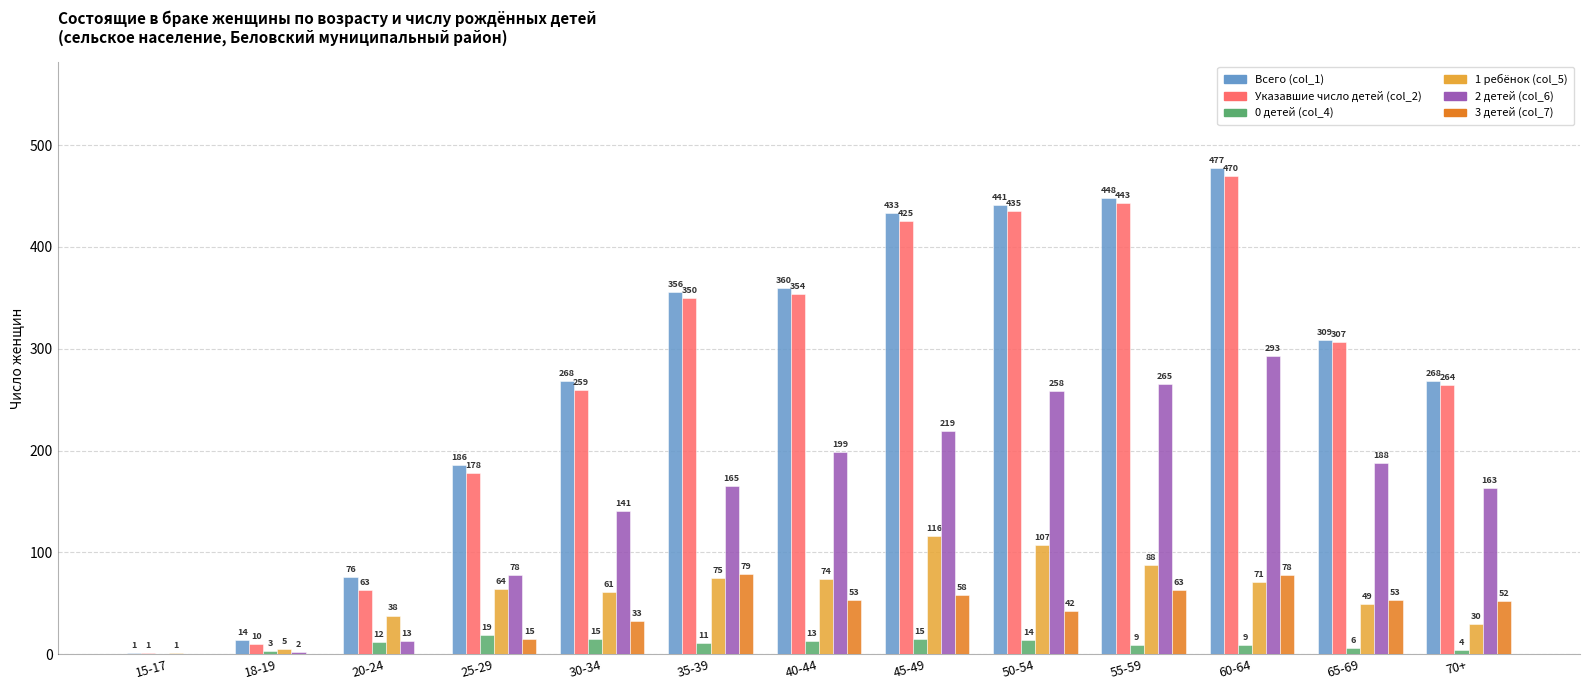

What is the sum of all 1 ребёнок (col_5) values?

779